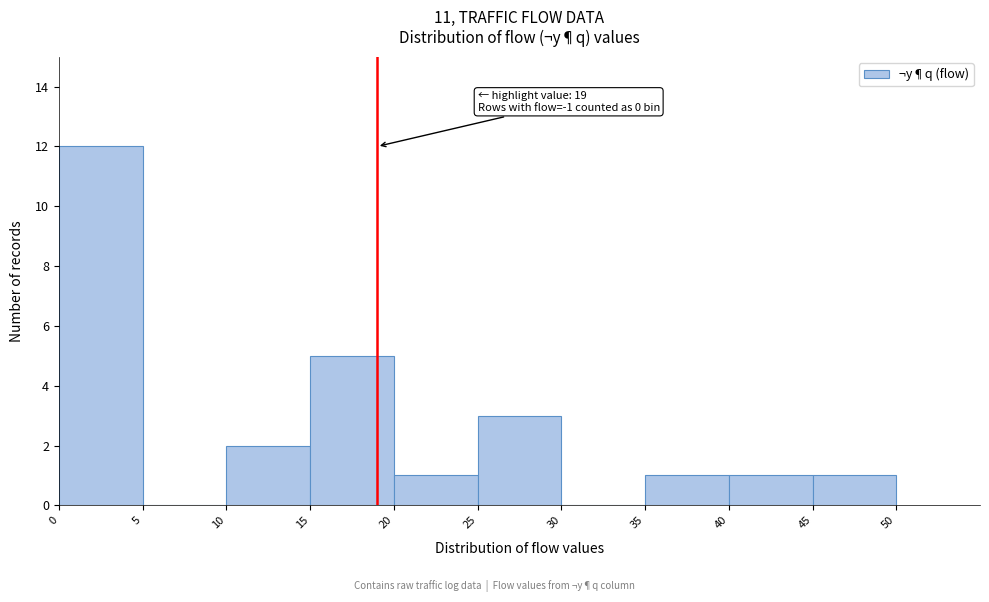

Which range on the x-axis has the tallest bar?

0 to 5